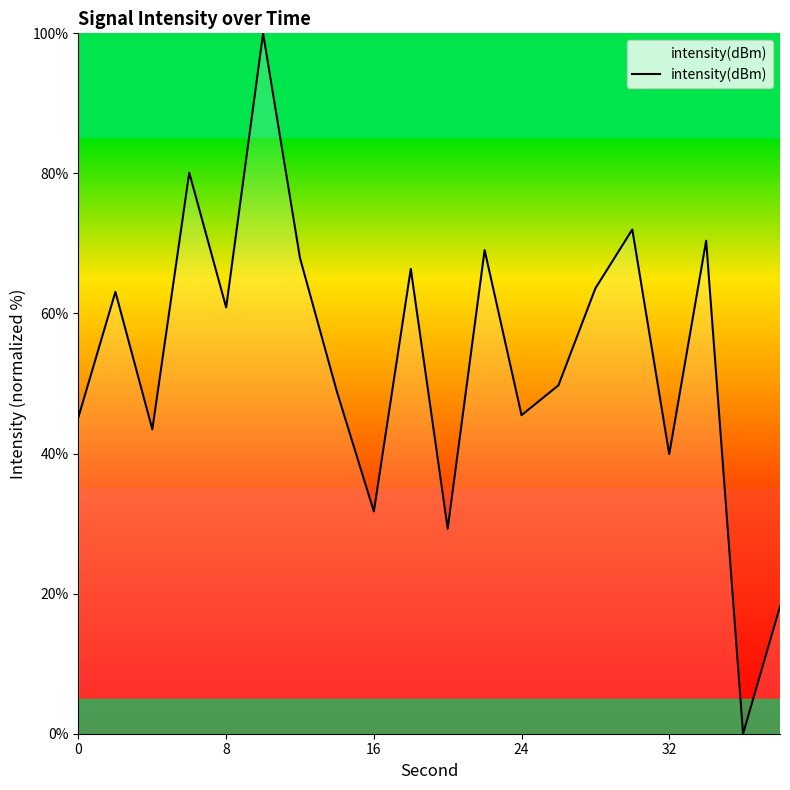

What is the difference between the maximum and minimum values?

100.0